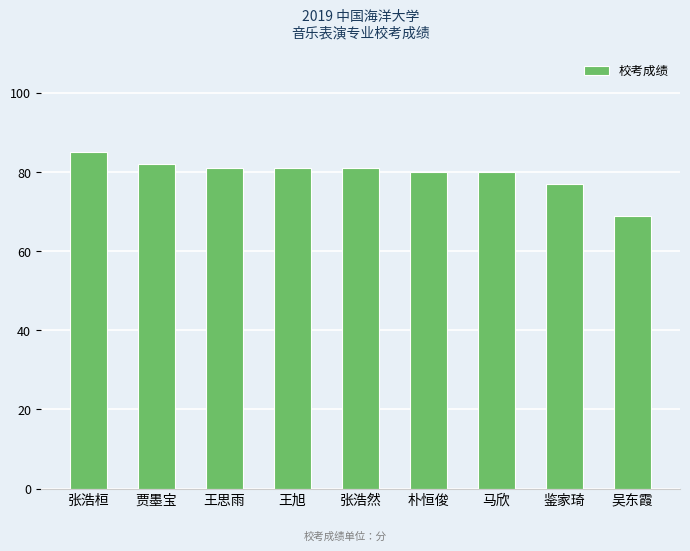

Count the number of data series in this chart.

1